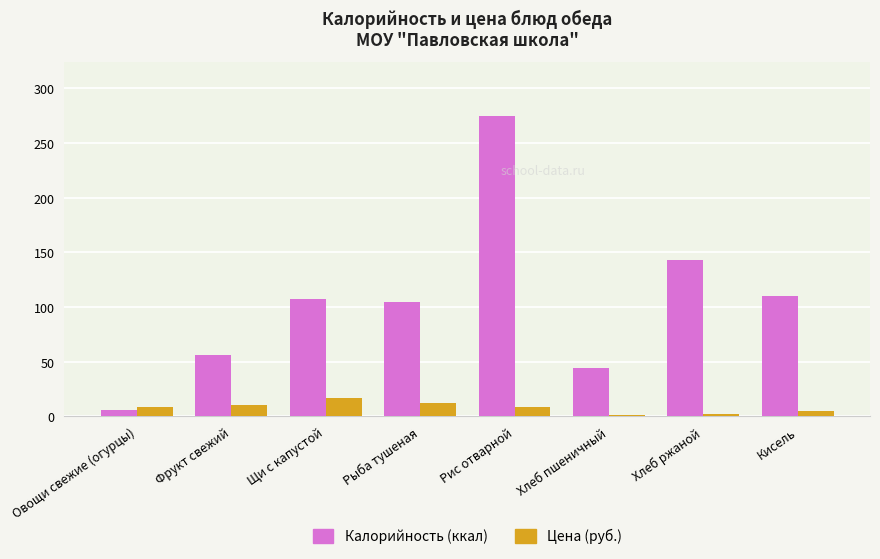

Which category has the highest value across all series?

Рис отварной